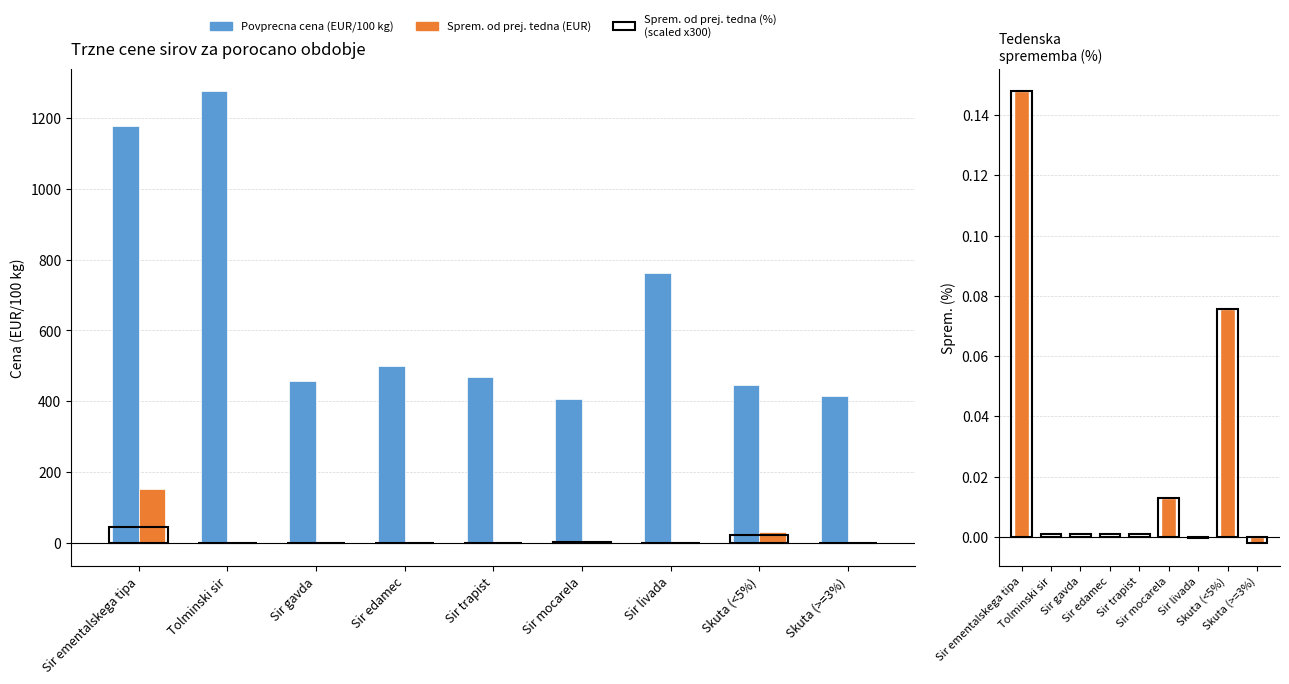

Rank the series at Sir trapist from highest to lowest value.

Povprecna cena (EUR/100 kg), Sprem. od prej. tedna (EUR), Sprem. od prej. tedna (%)